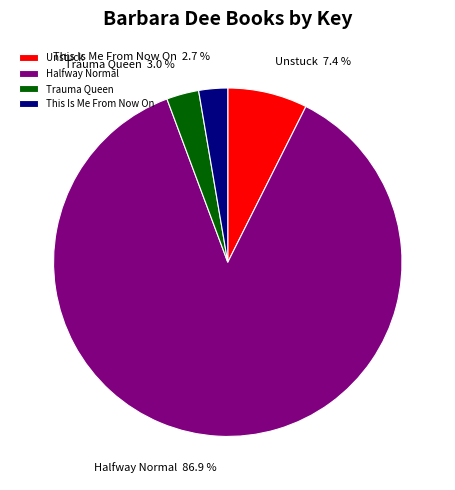

How many segments does this pie chart have?

4